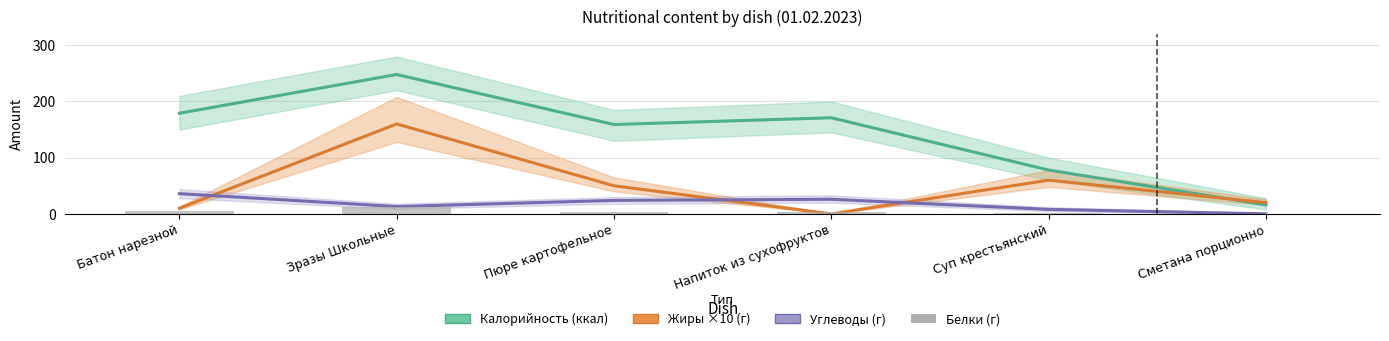

Reading left to right, transcribe all the data shown in this chart.

Калорийность (ккал): Батон нарезной=179	Зразы Школьные=248	Пюре картофельное=159	Напиток из сухофруктов=171	Суп крестьянский=78	Сметана порционно=16
Жиры ×10 (г): Батон нарезной=10	Зразы Школьные=160	Пюре картофельное=50	Напиток из сухофруктов=0	Суп крестьянский=60	Сметана порционно=20
Углеводы (г): Батон нарезной=36	Зразы Школьные=13	Пюре картофельное=24	Напиток из сухофруктов=26	Суп крестьянский=8	Сметана порционно=0
Белки (г): Батон нарезной=6	Зразы Школьные=13	Пюре картофельное=3	Напиток из сухофруктов=3	Суп крестьянский=2	Сметана порционно=0